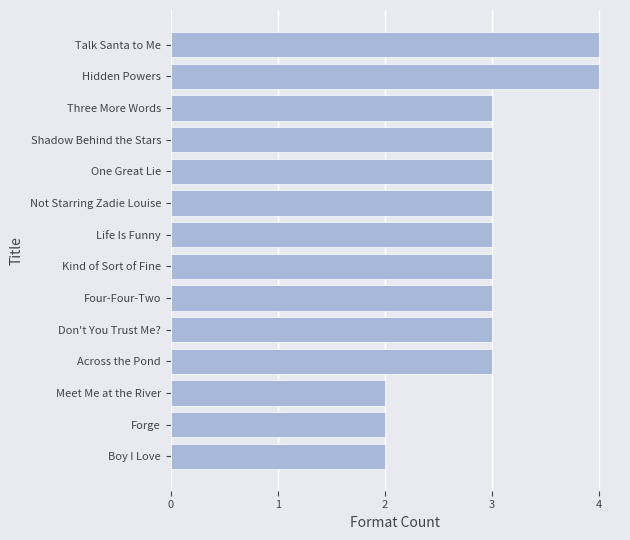

Count the number of data series in this chart.

1